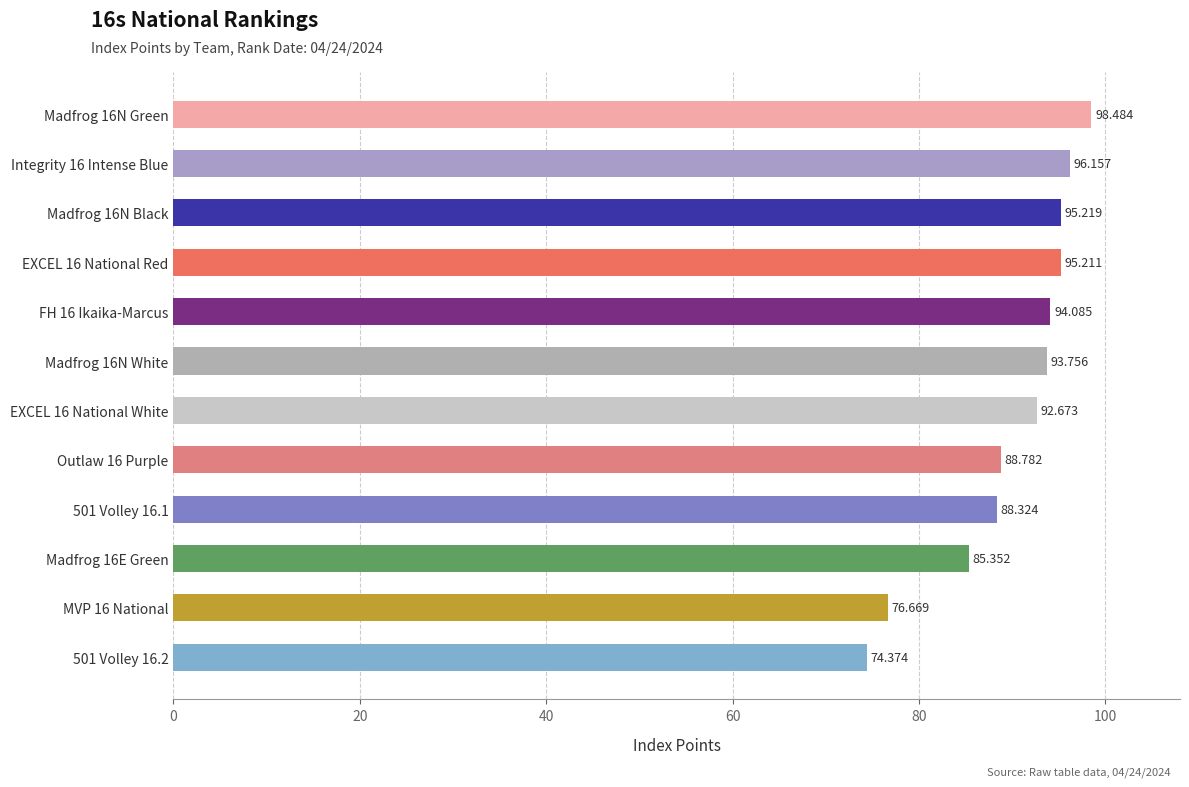

How many bars are there in total?

12